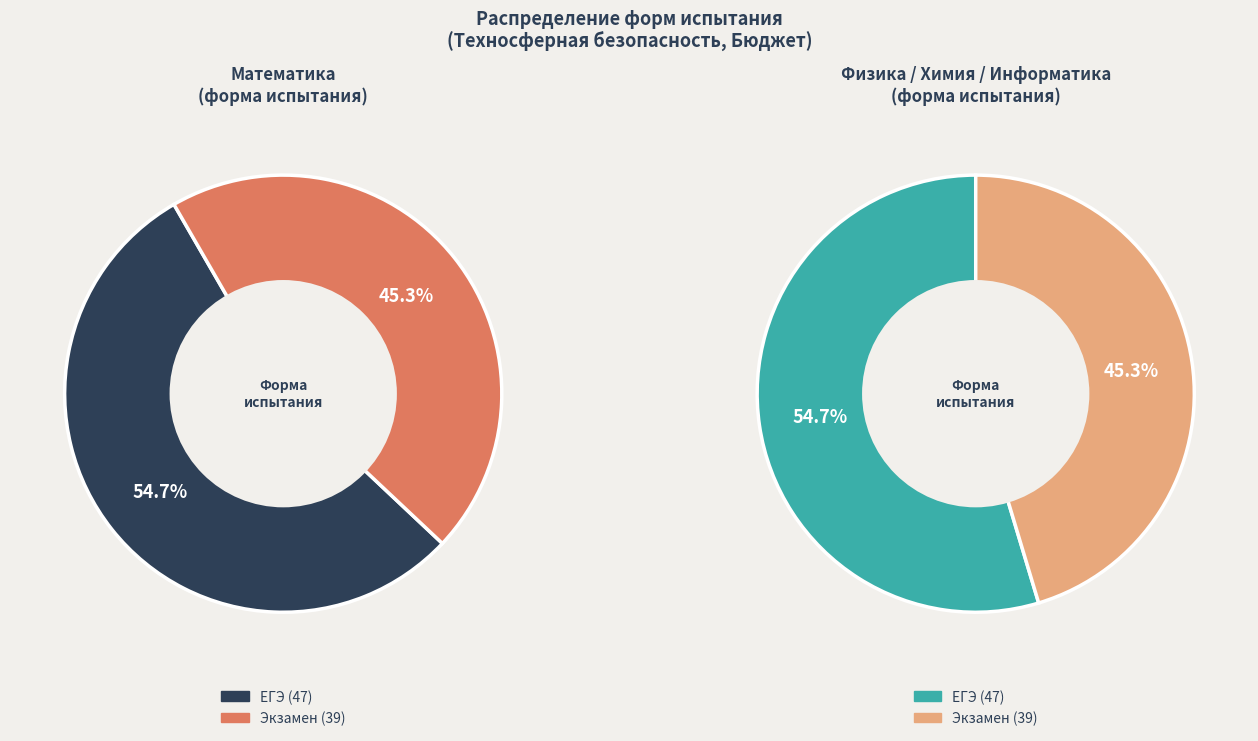

Rank the categories by value from highest to lowest.

ЕГЭ, Экзамен